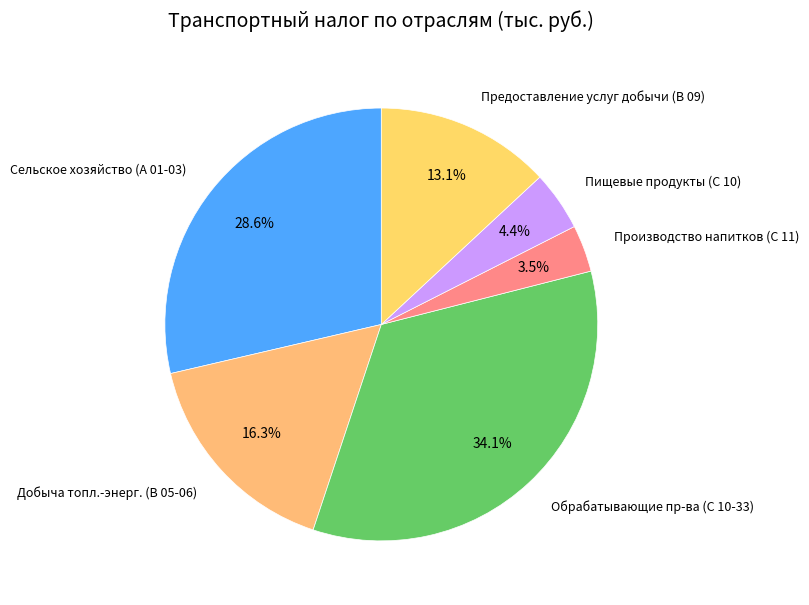

Which category has the biggest portion of the pie?

Обрабатывающие пр-ва (С 10-33)